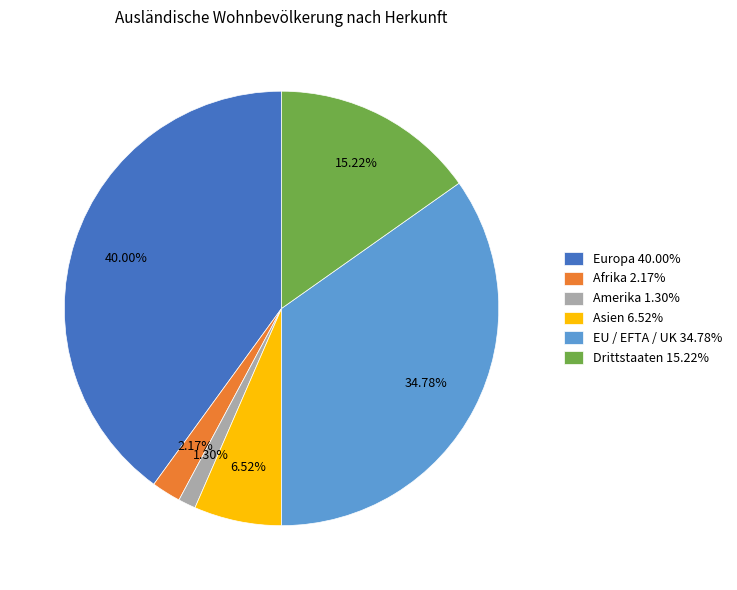

Do Afrika 2.17% and Asien 6.52% together represent more than half of the pie?

No